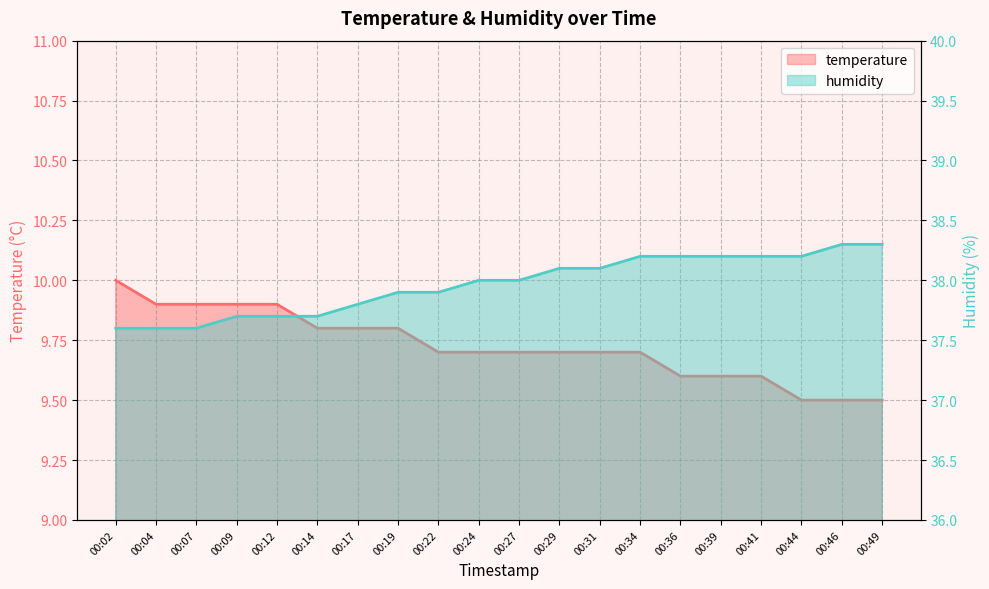

How many humidity values are between 37 and 38?

11